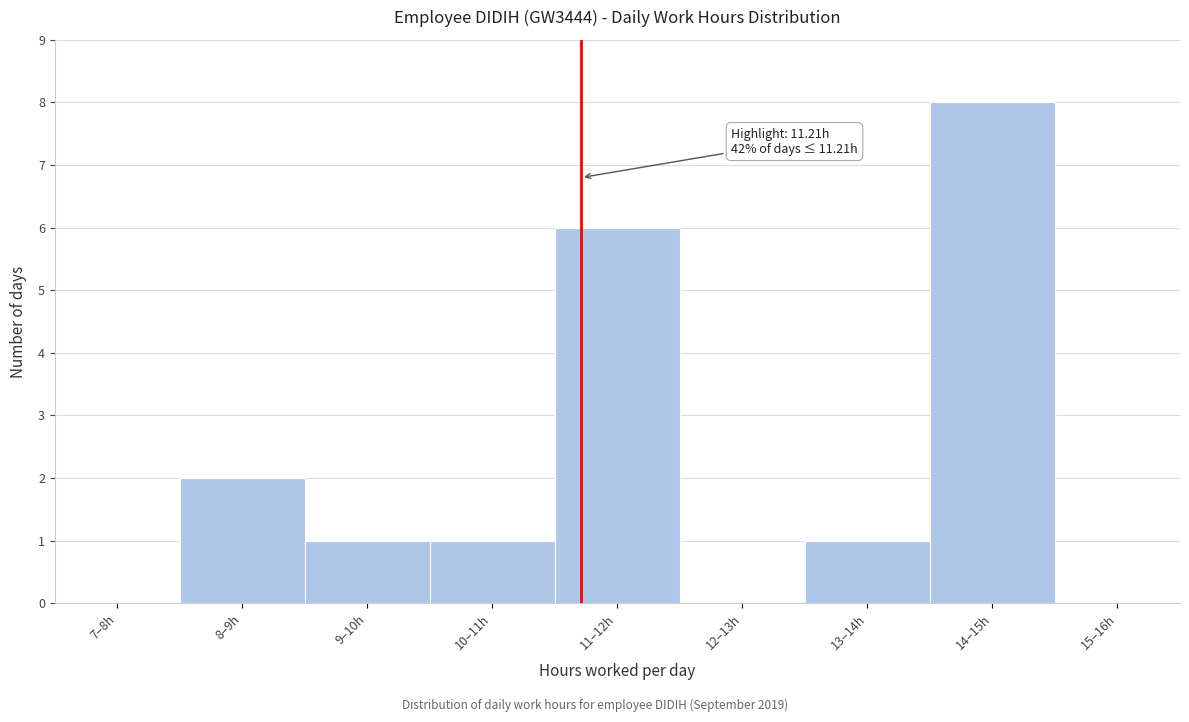

Reading right to left, what are all the values shown in this chart?

15–16h=0	14–15h=8	13–14h=1	12–13h=0	11–12h=6	10–11h=1	9–10h=1	8–9h=2	7–8h=0